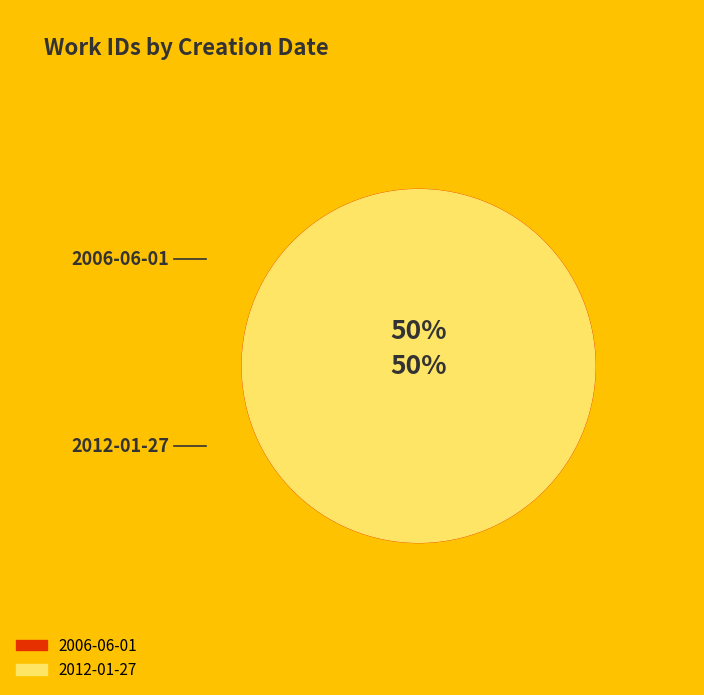

Which has a higher value, 2012-01-27 or 2006-06-01?

2006-06-01